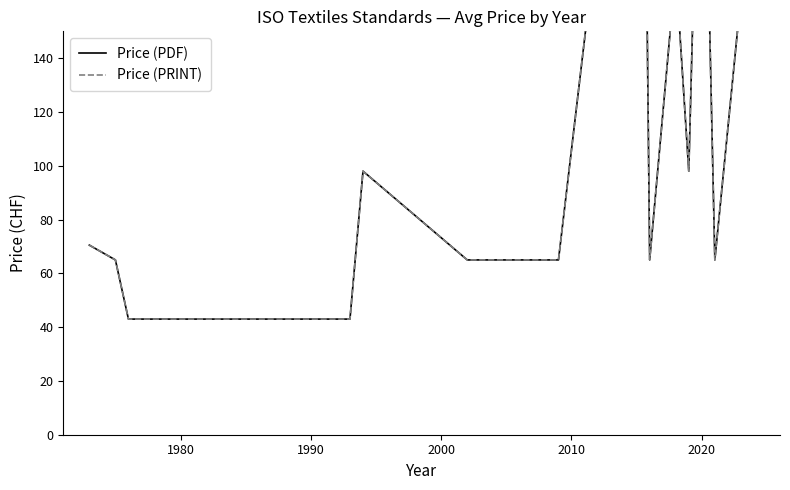

Is the value of Price (PDF) at 1990 greater than the value of Price (PRINT) at 1980?

No